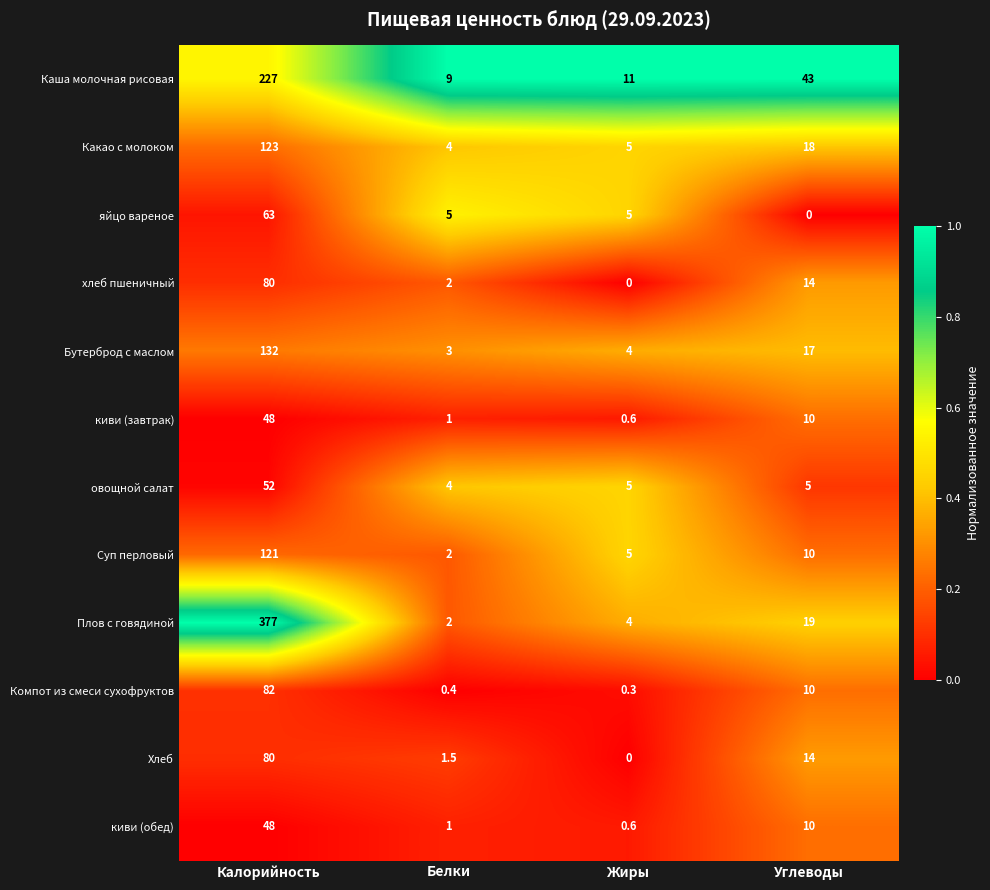

What value does the Каша молочная рисовая series have at Углеводы?

43.0